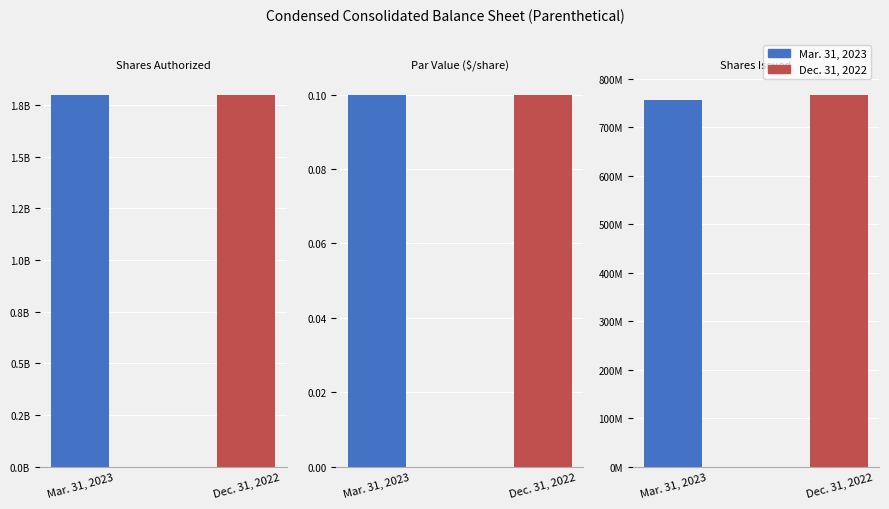

Read the Dec. 31, 2022 value at Shares Authorized.

1800000000.0